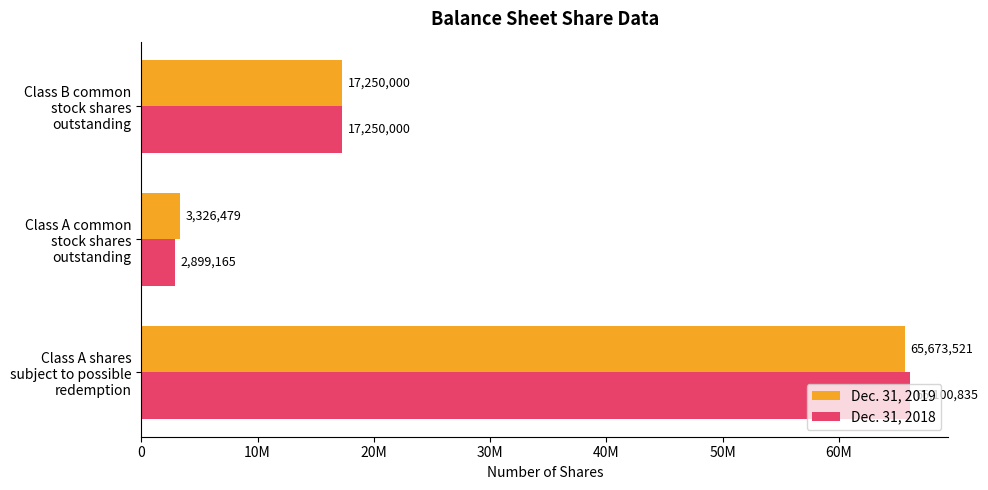

What are all the series names shown in the legend?

Dec. 31, 2019, Dec. 31, 2018